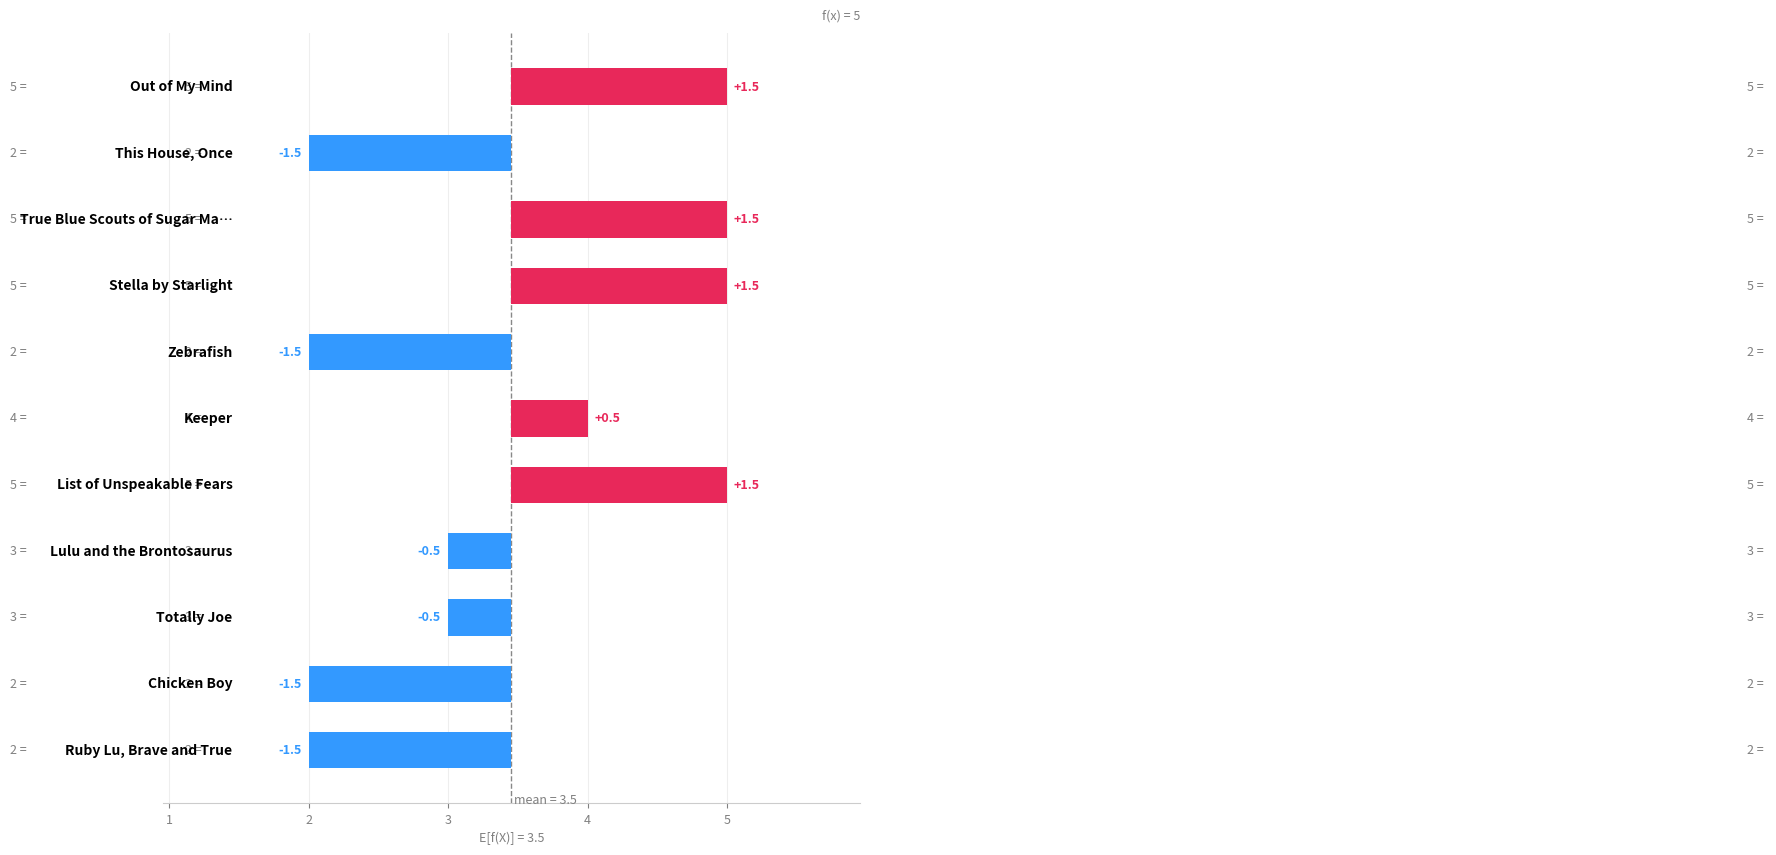

At which label does the data first exceed 0?

Out of My Mind